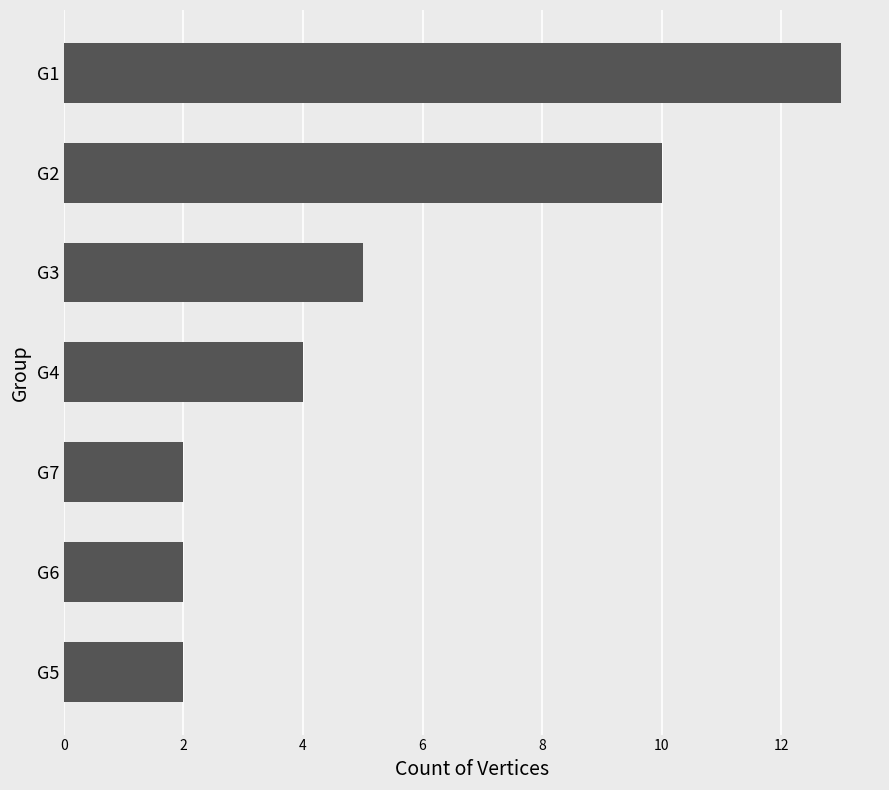

What is the difference between the maximum and minimum values?

11